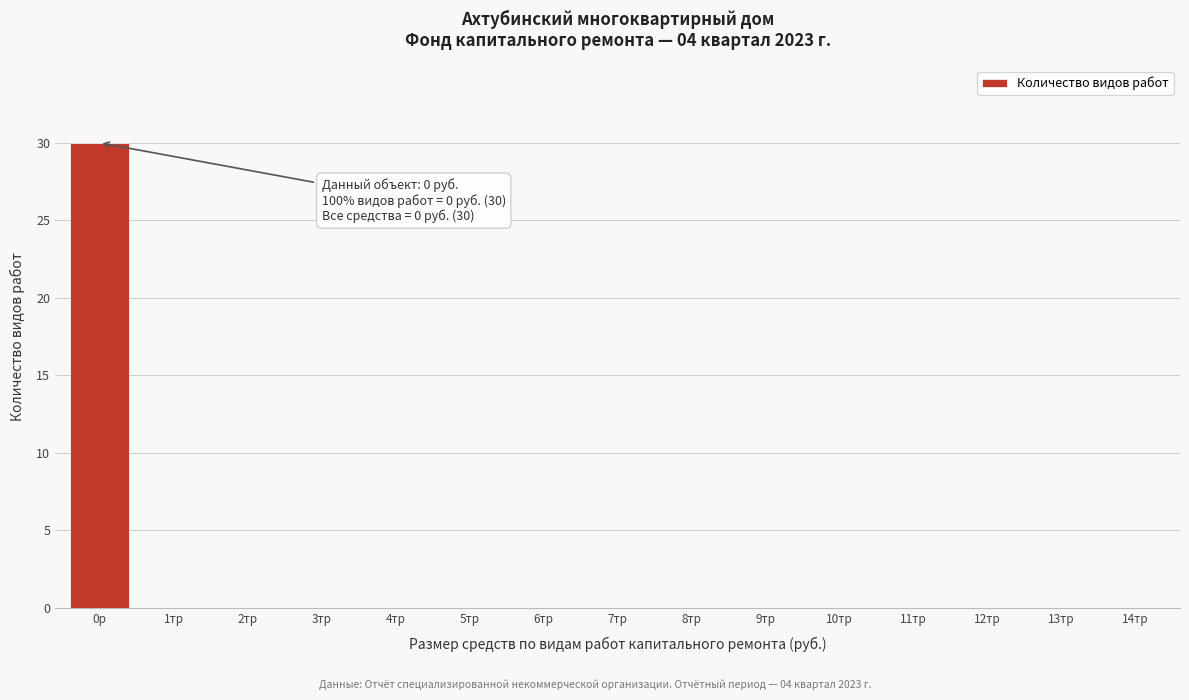

Reading left to right, extract all data points from this chart.

0р=30	1тр=0	2тр=0	3тр=0	4тр=0	5тр=0	6тр=0	7тр=0	8тр=0	9тр=0	10тр=0	11тр=0	12тр=0	13тр=0	14тр=0